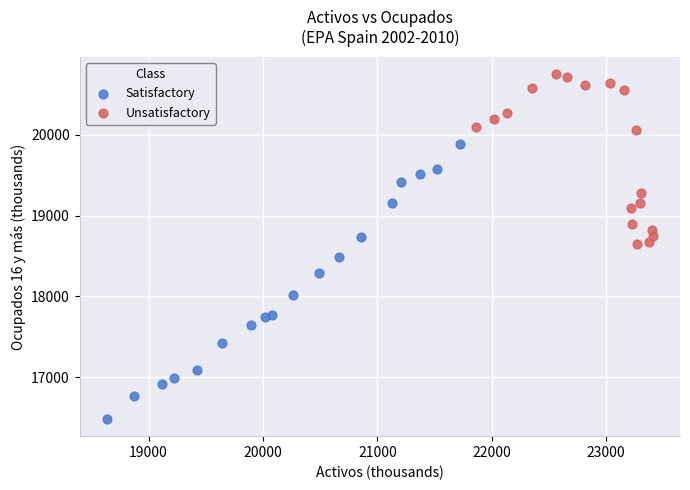

What are all the series names shown in the legend?

Satisfactory, Unsatisfactory